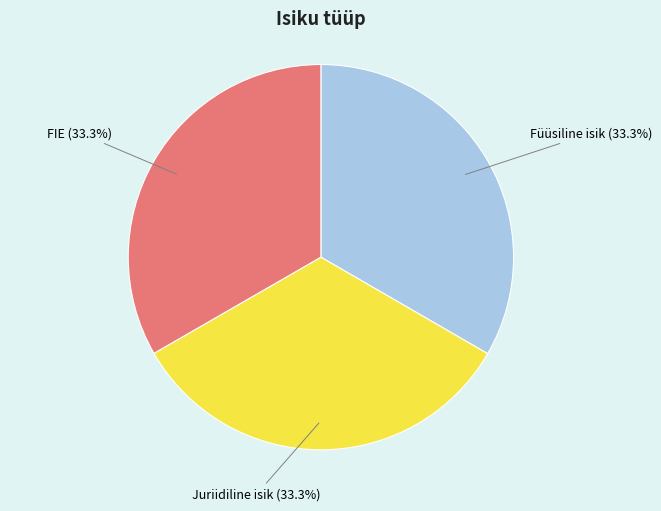

Is there a majority slice in this chart?

No